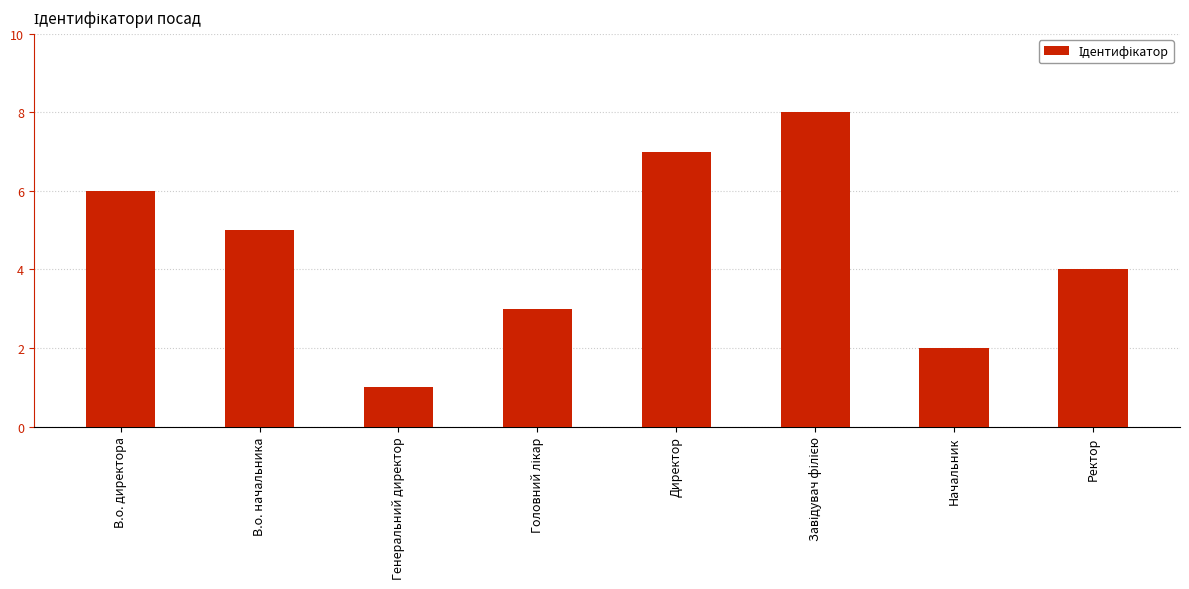

Approximately how many times larger is the value at Начальник compared to Директор?

0.3